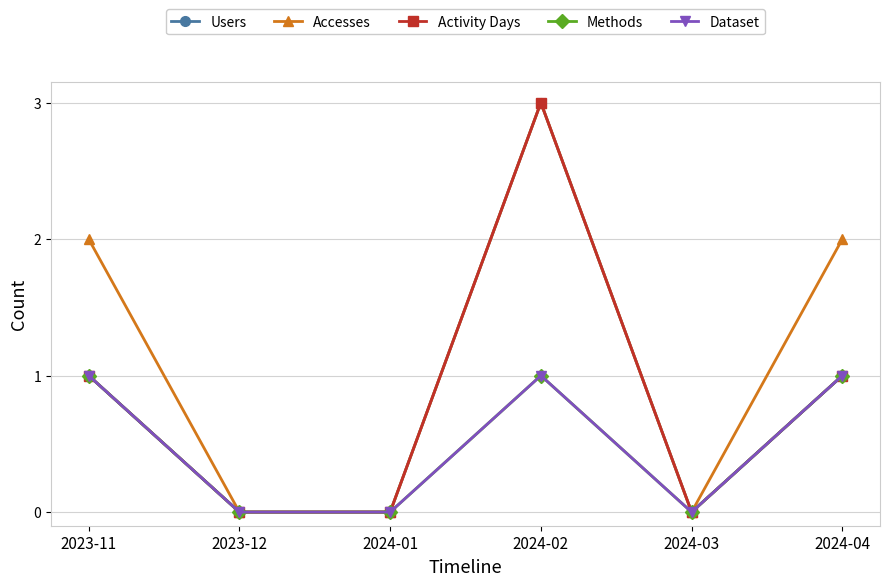

True or false: Methods has a value of 2 at 2023-11.

False